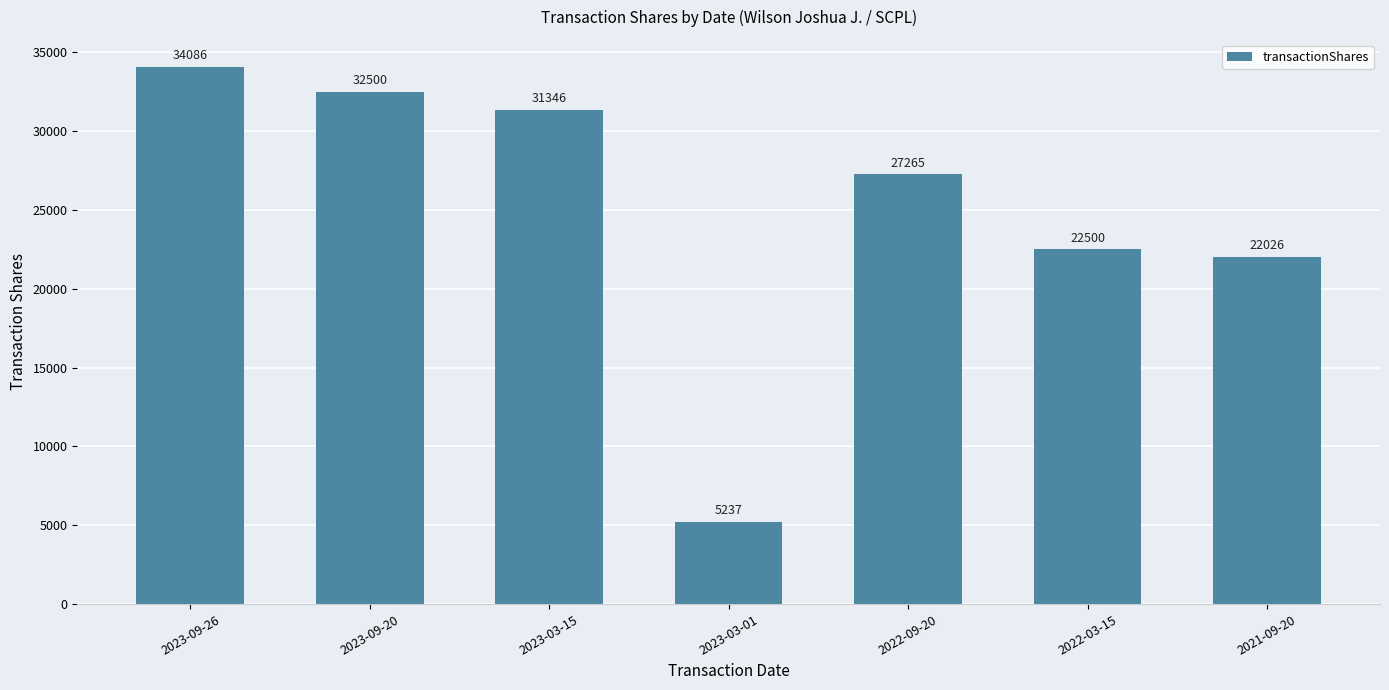

How many bars are there in total?

7